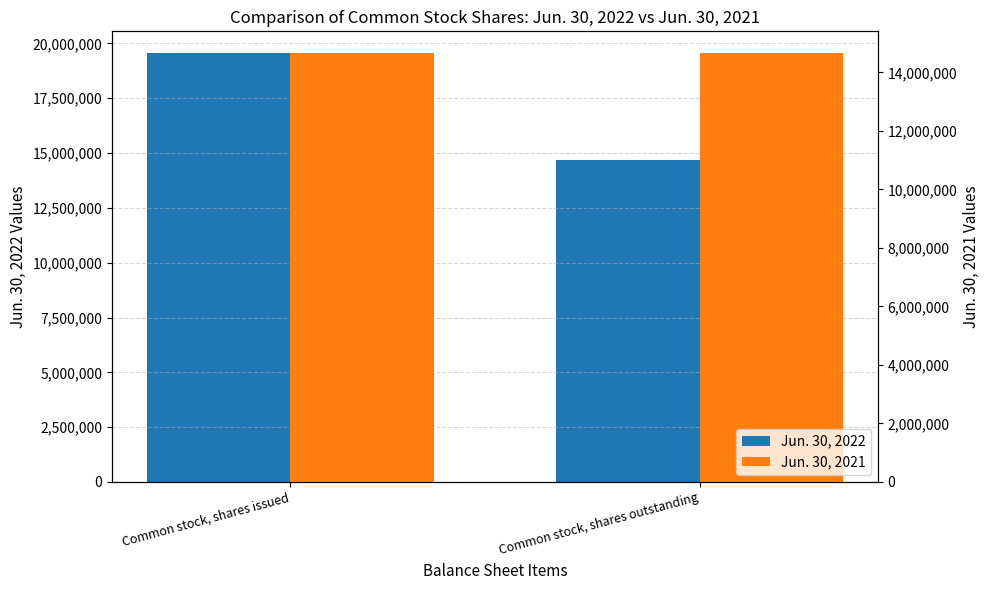

How many groups of bars are there?

2